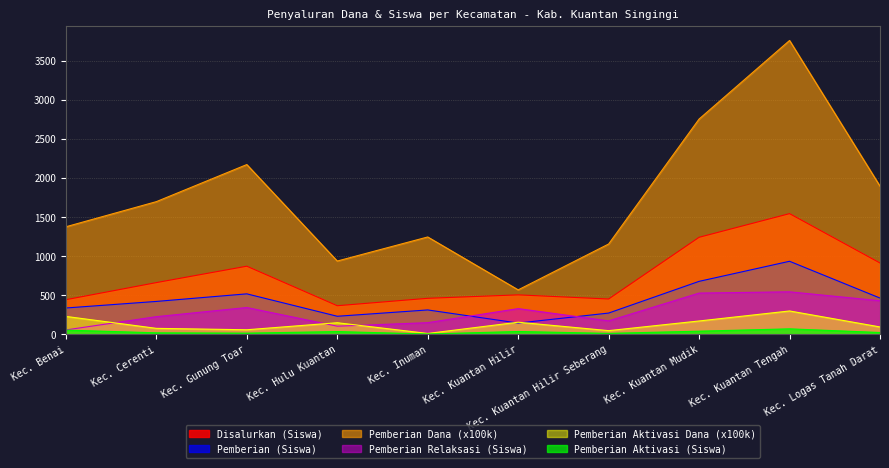

What is the label of the 6th point from the right?

Kec. Inuman